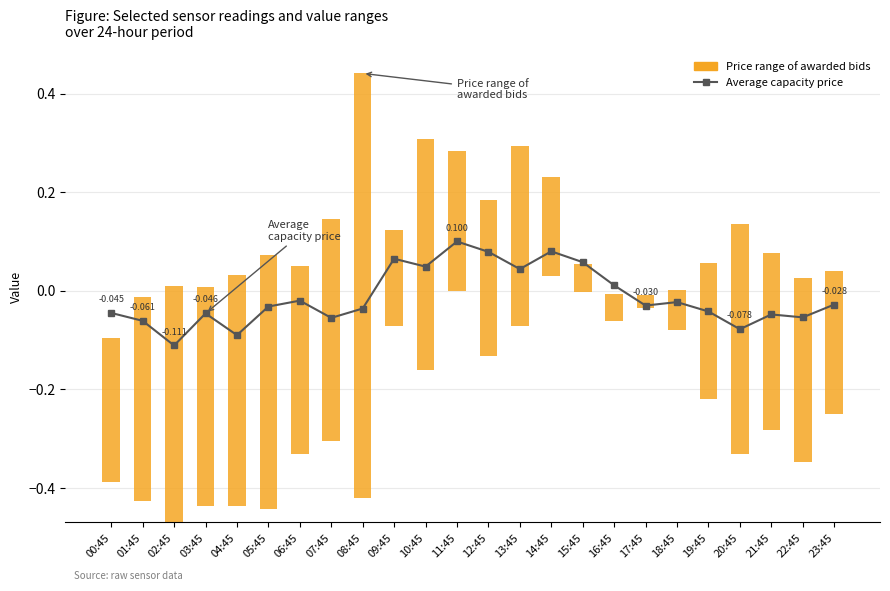

At how many categories does at least one series exceed 0?

24